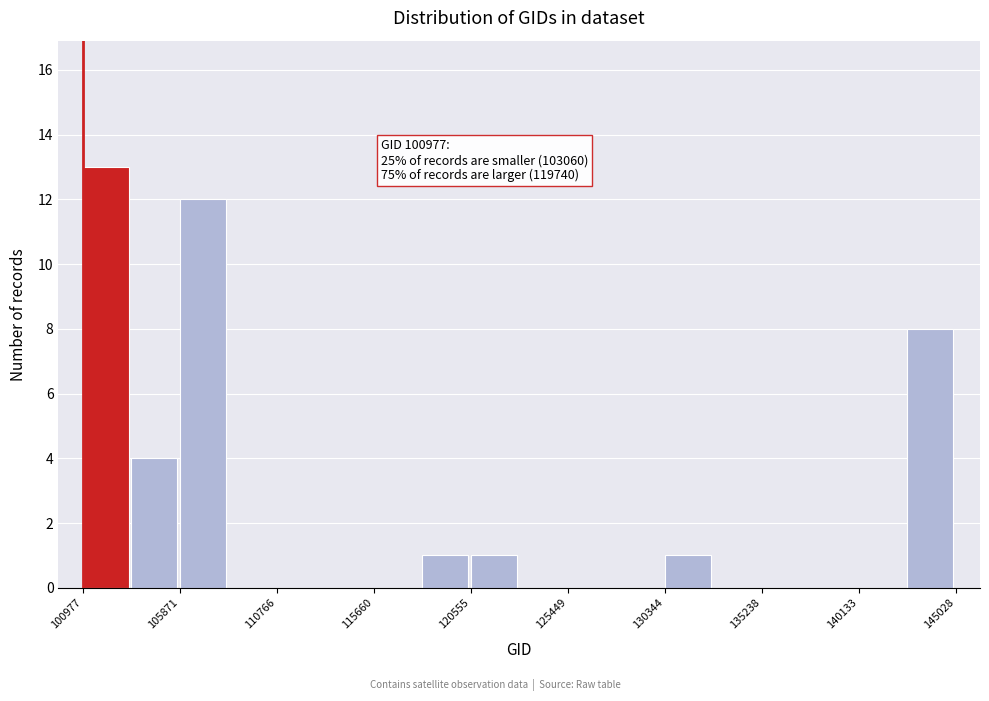

Over which range of the x-axis is the bar tallest?

101000 to 103500